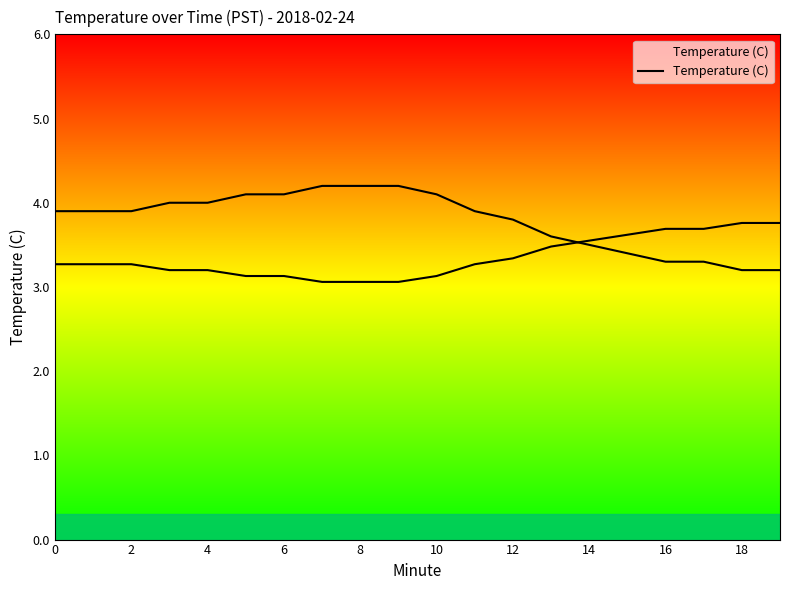

Count the number of categories in the chart.

20